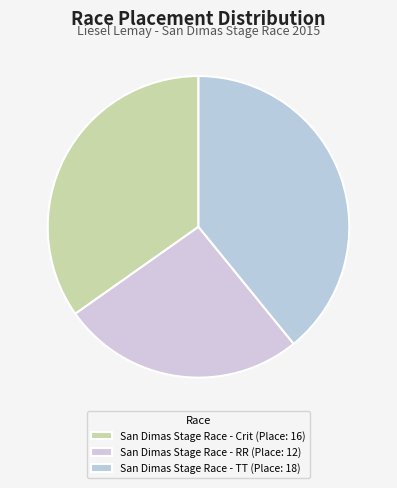

What is the ratio of the value at San Dimas Stage Race - RR to the value at San Dimas Stage Race - Crit?

0.8